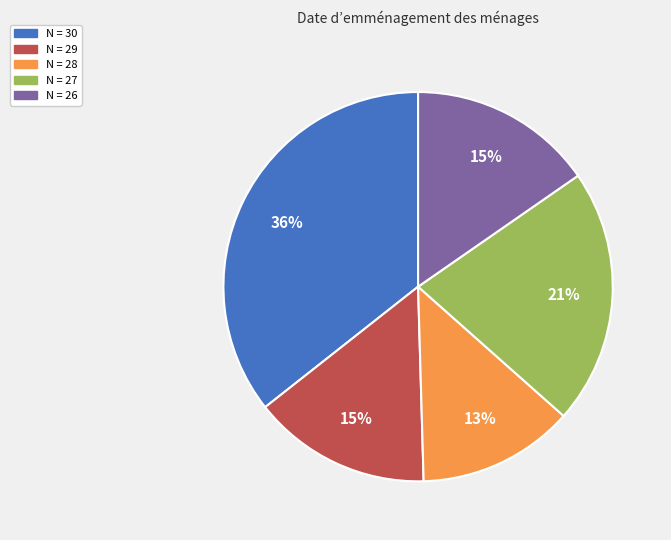

To the nearest percent, what is the difference between the largest and smallest slice percentages?

23%